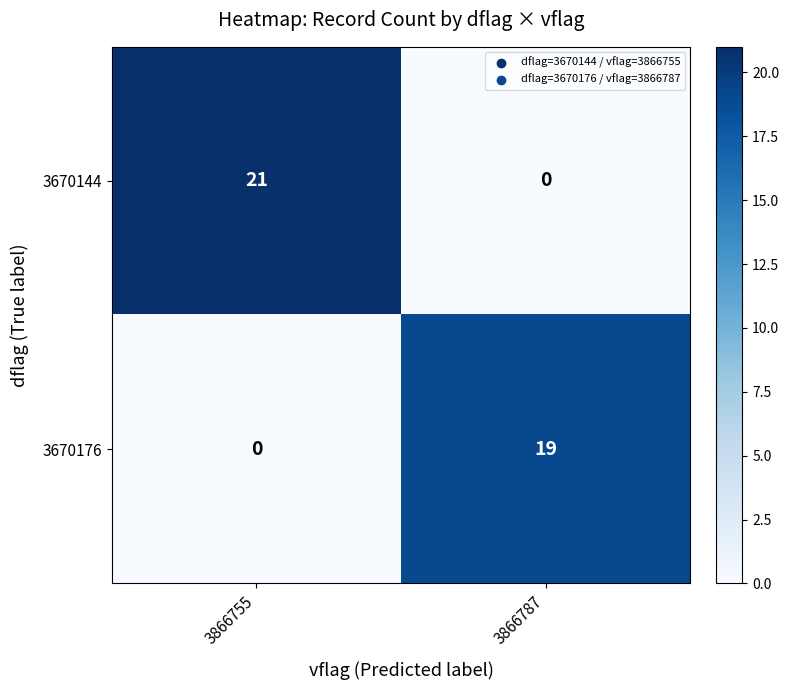

What is the average value of the 3670176 series?

10